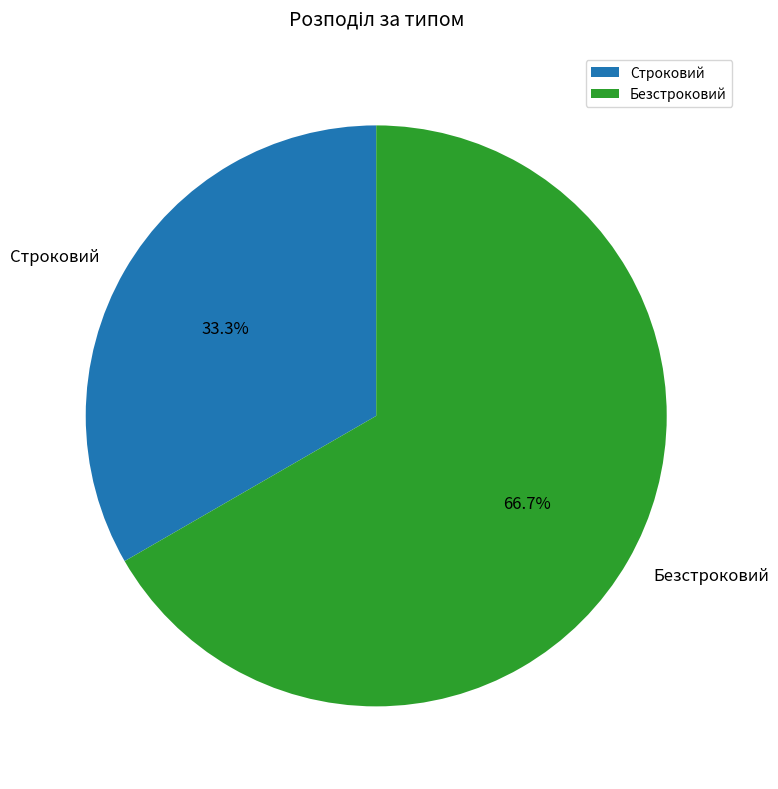

Rank the categories by value from highest to lowest.

Безстроковий, Строковий